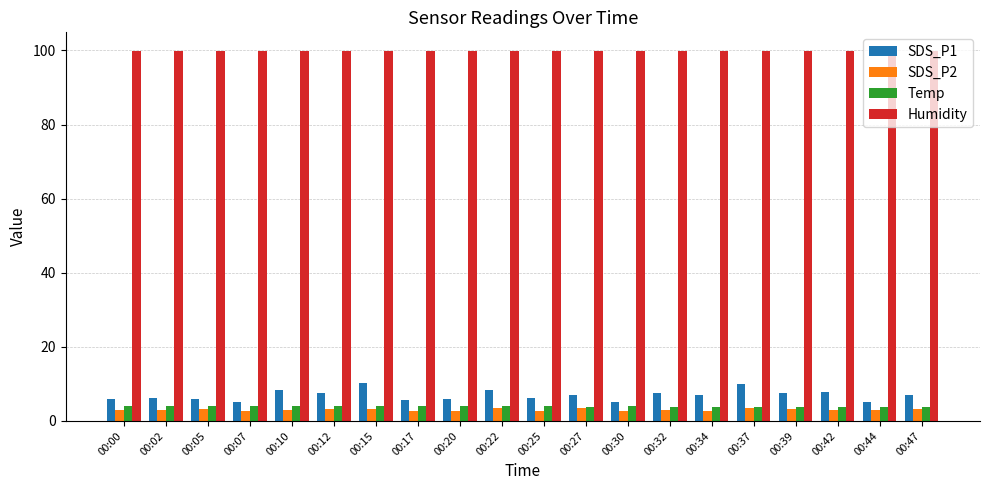

What is the average value of the SDS_P1 series?

7.0